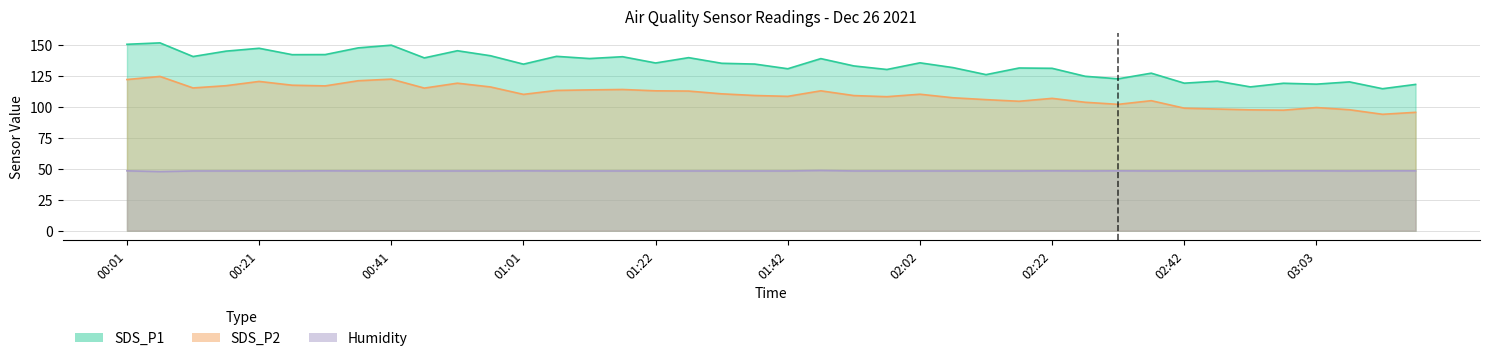

Between 00:56 and 01:27, which series saw the biggest shift?

SDS_P2